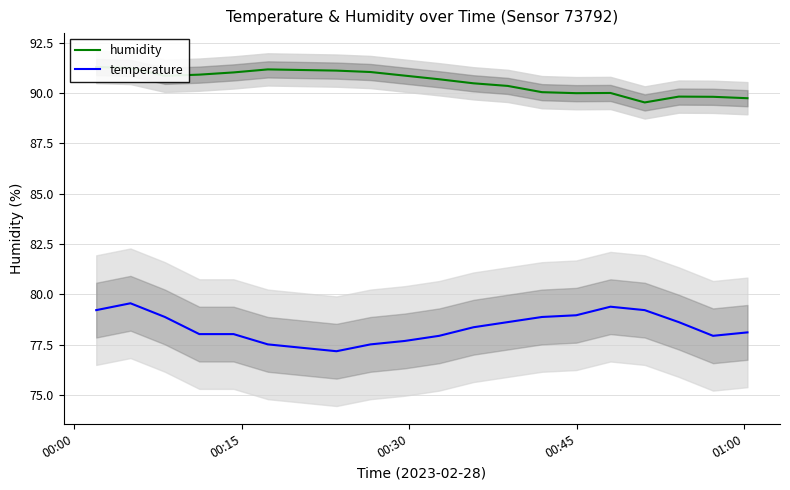

True or false: humidity and temperature intersect in this chart.

False